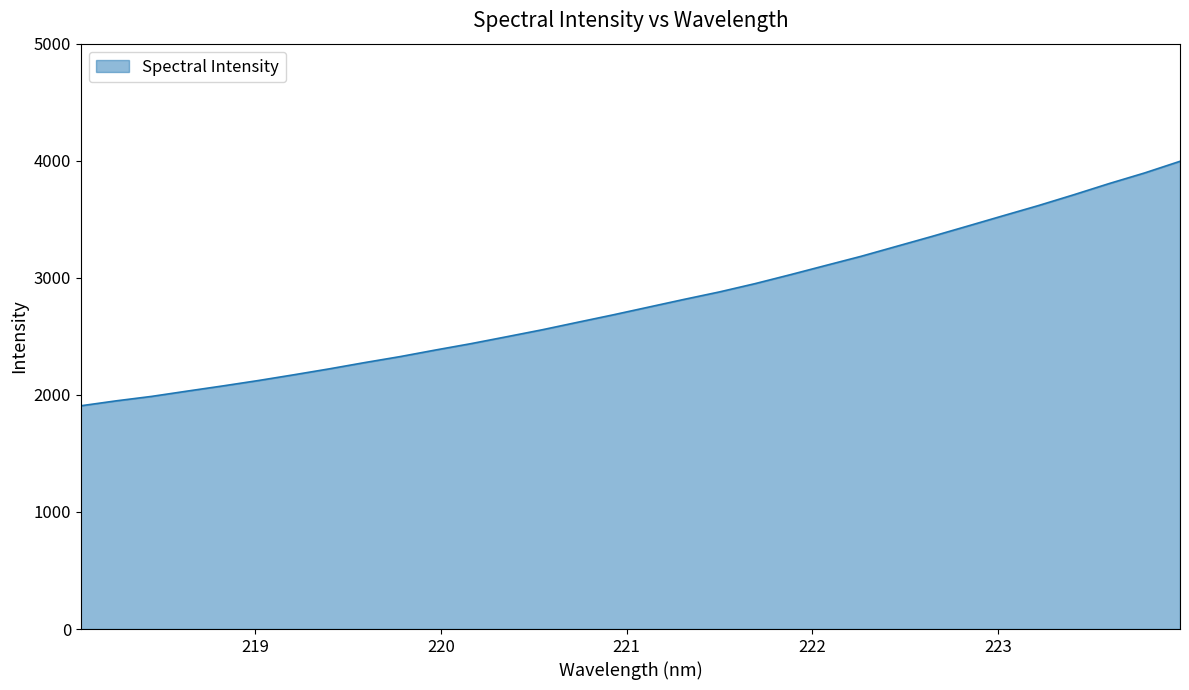

What is the minimum value shown in the chart?

1906.9